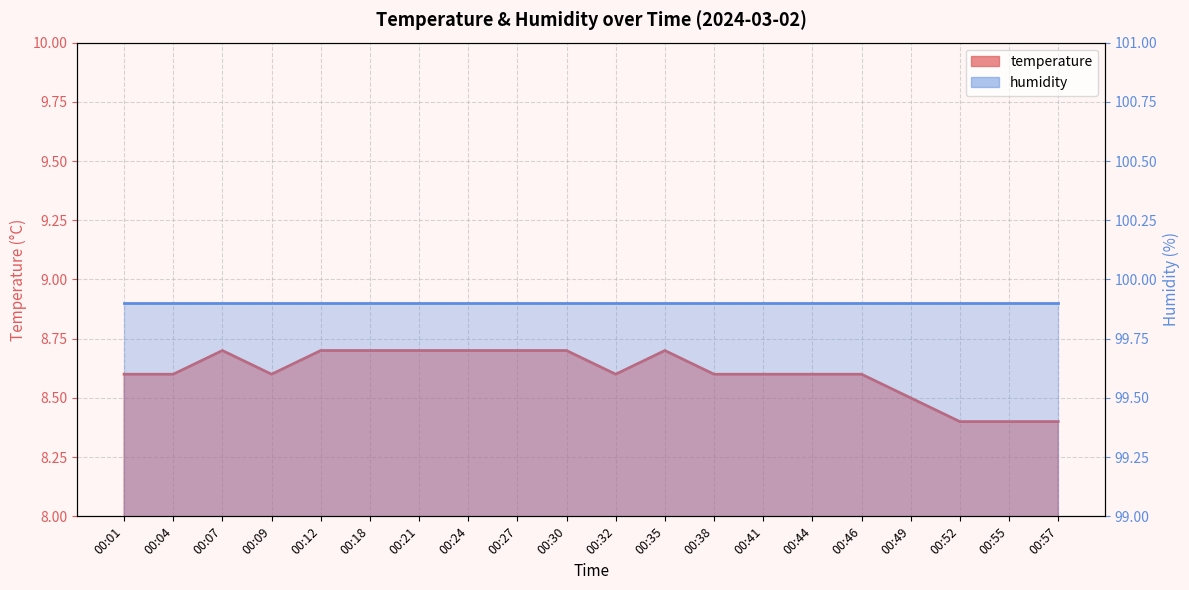

What is the smallest value displayed?

8.4